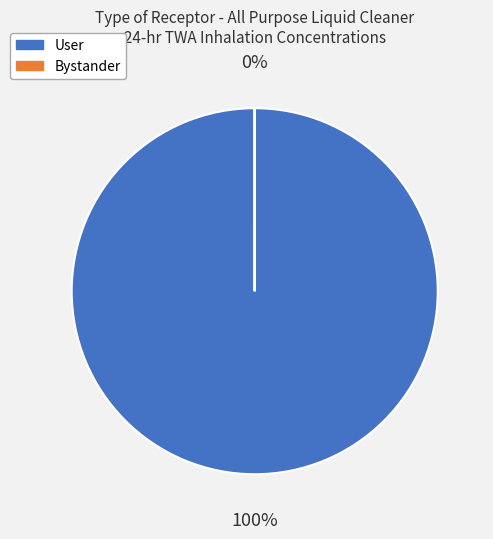

What is the total percentage of Bystander and User?

100.0%